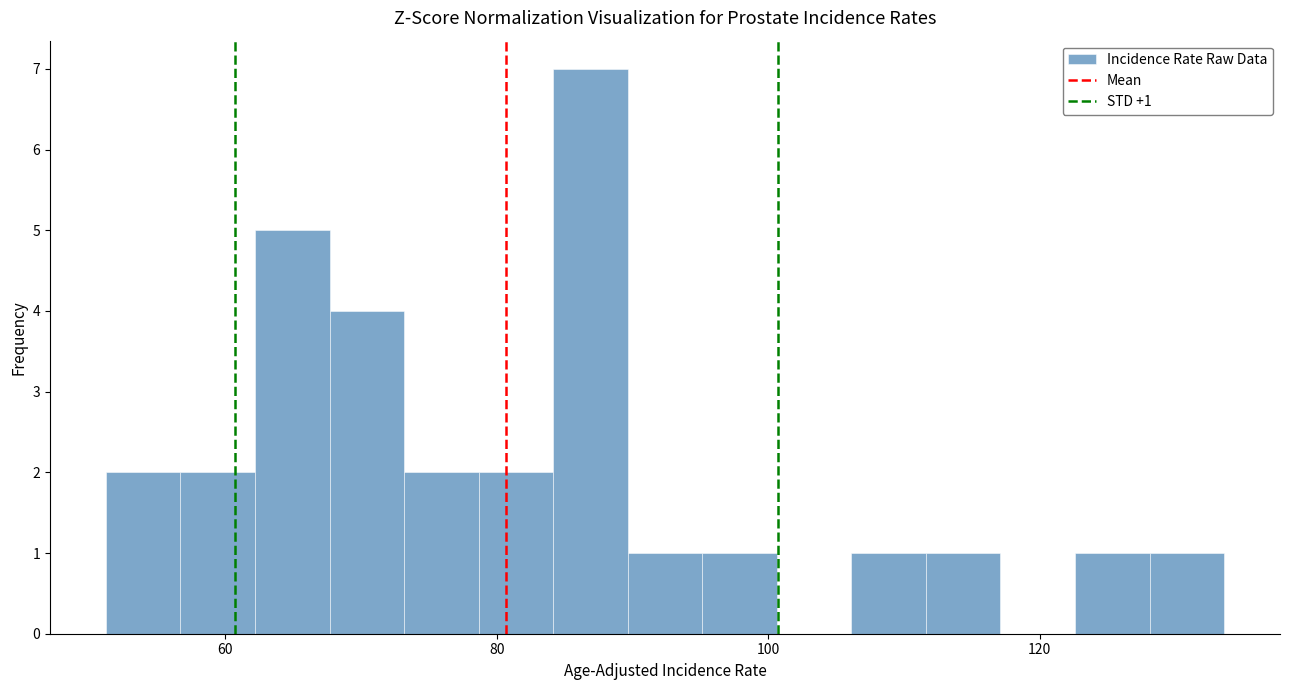

Around what value on the x-axis is the tallest bar? Give the approximate position of its centre, as read against the axis.

86